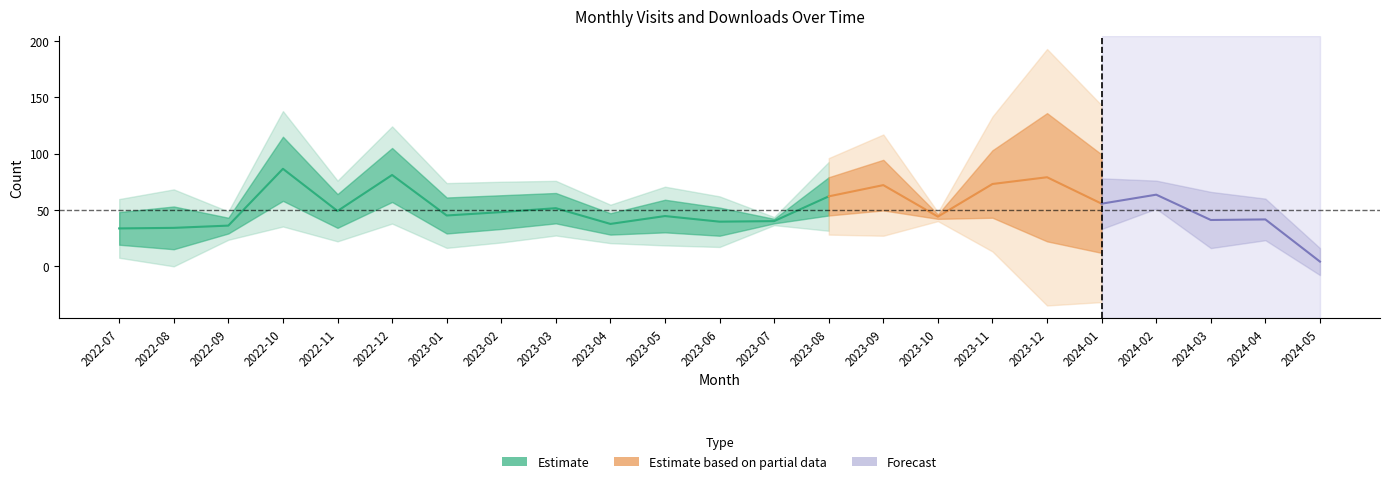

What is the spread (max minus min) of values at 2023-01?

32